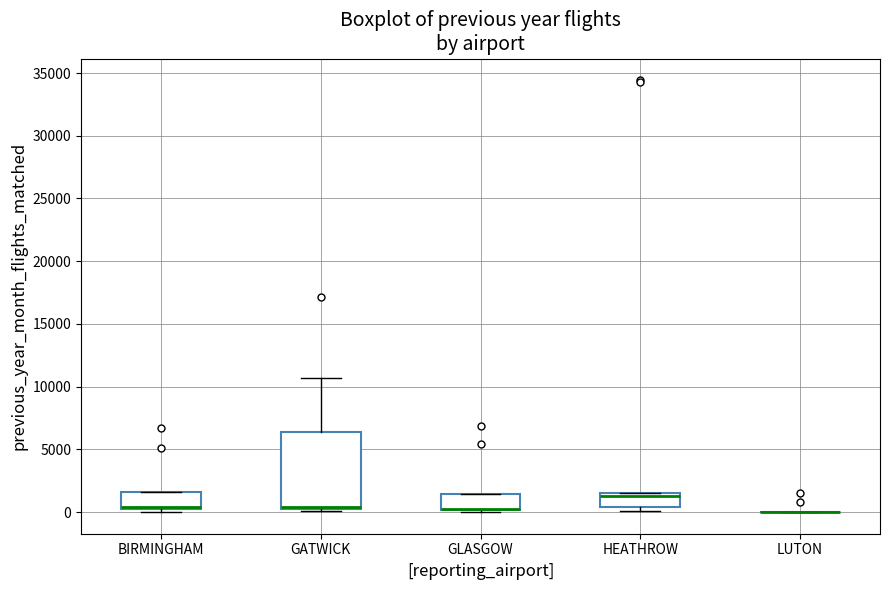

Reading left to right, transcribe this box plot: for each box, give where its median line is, the range the box spans, and where its two whiskers end, as read against the y-axis. The values are not printed on the chart, so give them approximately, as read against the axis.

BIRMINGHAM: median 500, box 0 to 1500, whiskers 0 (just below the box's lower edge) to 1500
GATWICK: median 500 (drawn on the box's lower edge), box 500 to 6500, whiskers 0 to 10500
GLASGOW: median 0 (drawn on the box's lower edge), box 0 to 1500, whiskers 0 to 1500
HEATHROW: median 1500 (just below the box's upper edge), box 500 to 1500, whiskers 0 to 1500
LUTON: box collapsed to a line at 0, whiskers 0 to 0